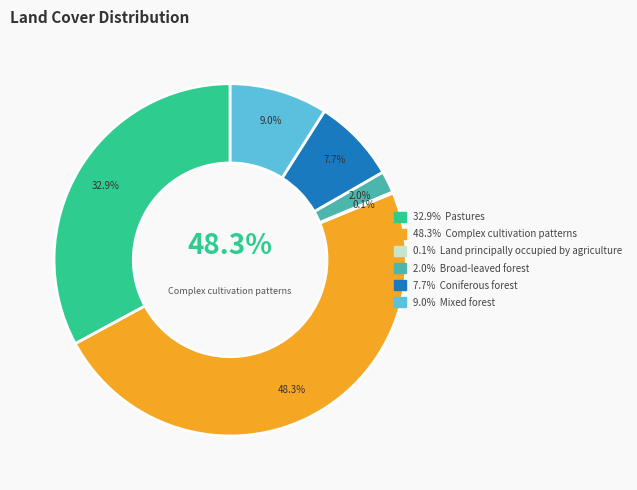

To the nearest percent, what is the difference between the Mixed forest and Pastures slice percentages?

24%